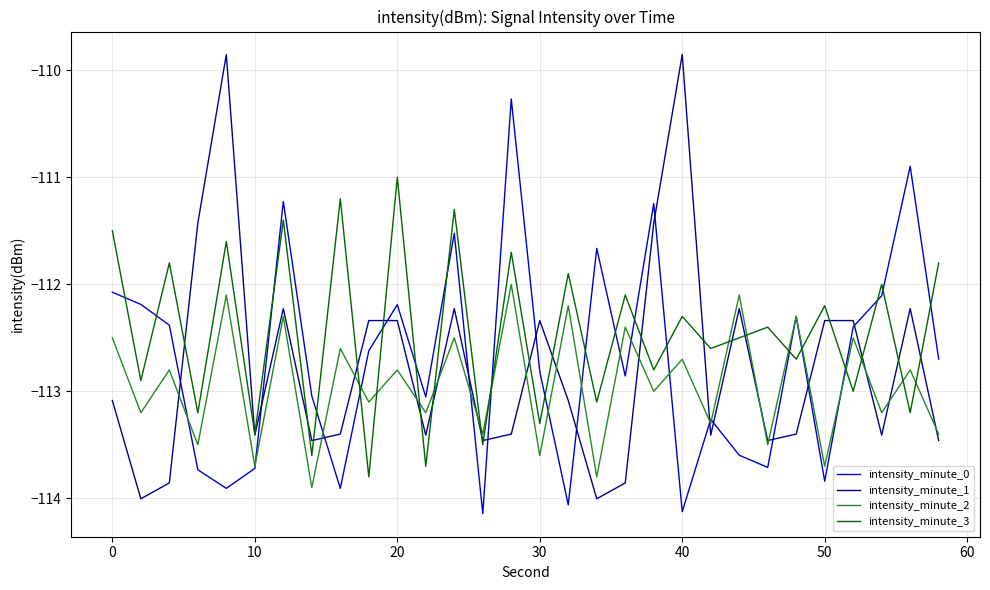

How many intersections are there between intensity_minute_1 and intensity_minute_2?

16